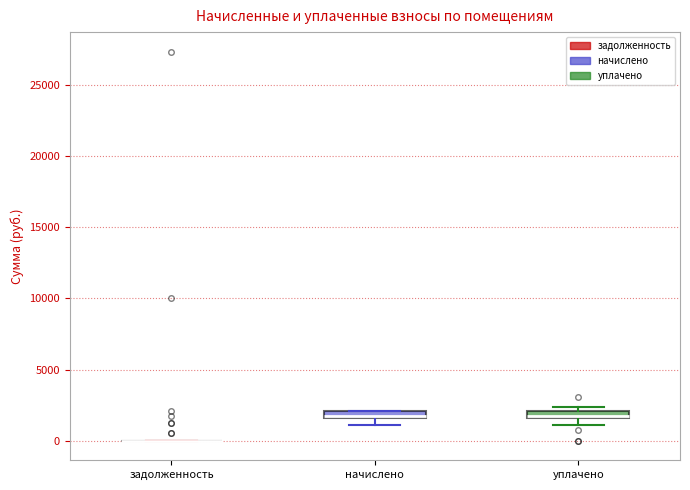

Where is the upper edge of the box for уплачено on the y-axis? The values are not printed on the chart, so give them approximately, as read against the axis.

2000